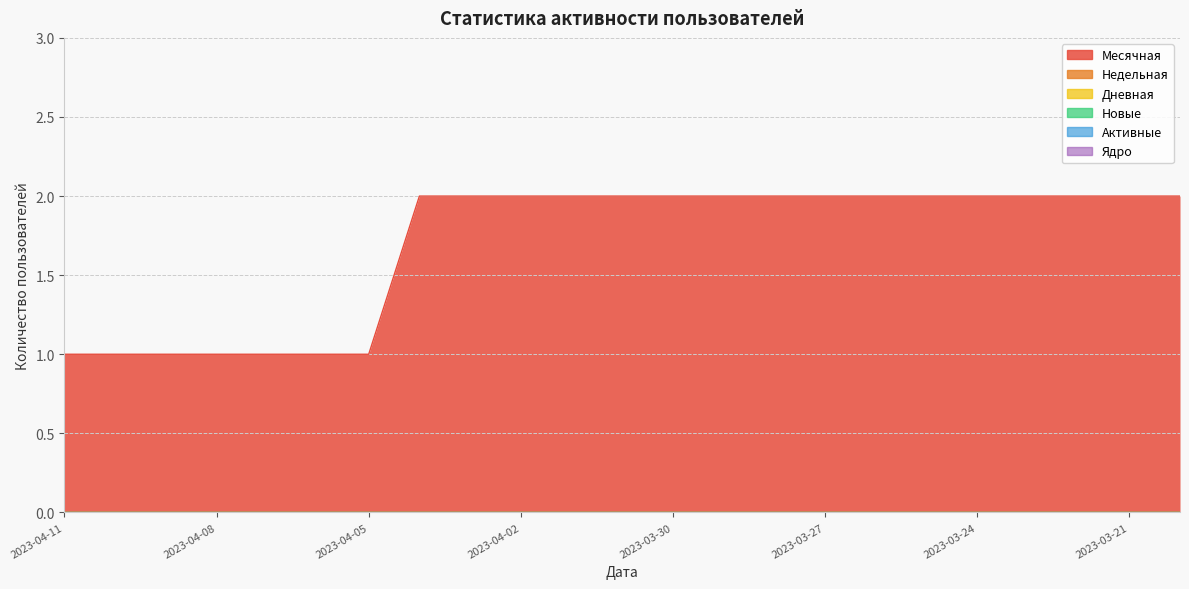

What position from the right is 2023-03-29?

10